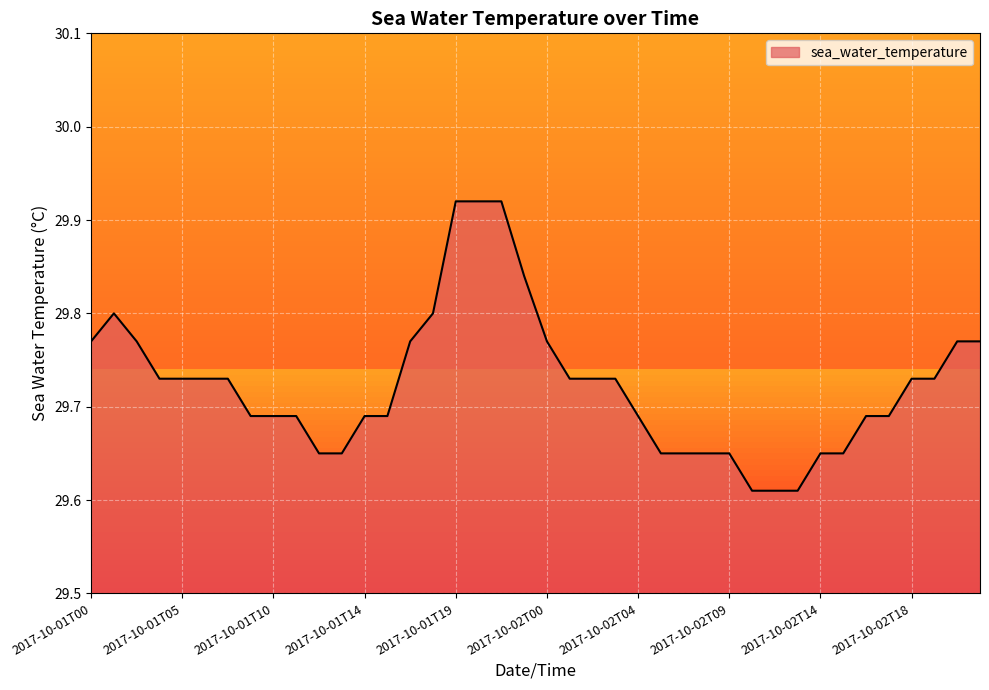

What is the greatest value displayed?

29.9